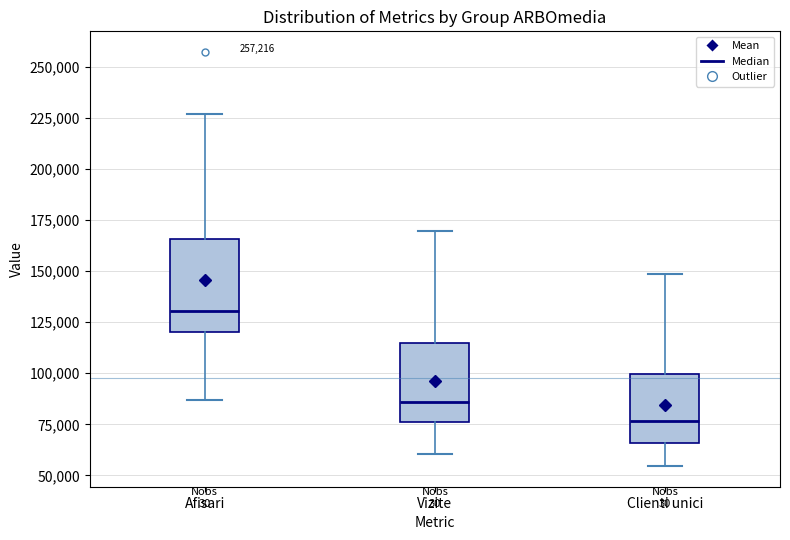

Comparing the boxes themselves (not the whiskers), which one is the tallest?

Afisari